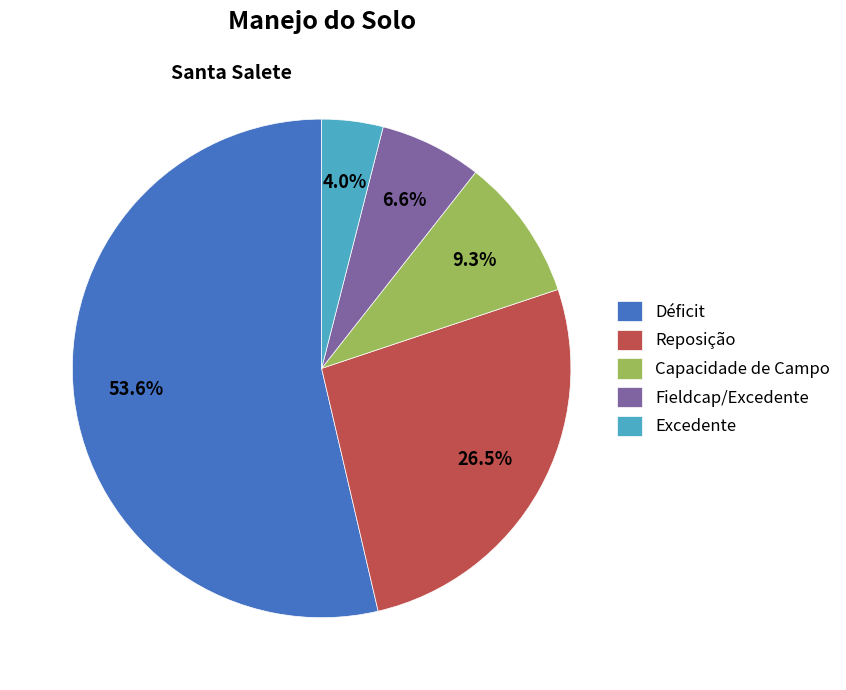

Combined, do Excedente and Reposição account for over 50%?

No